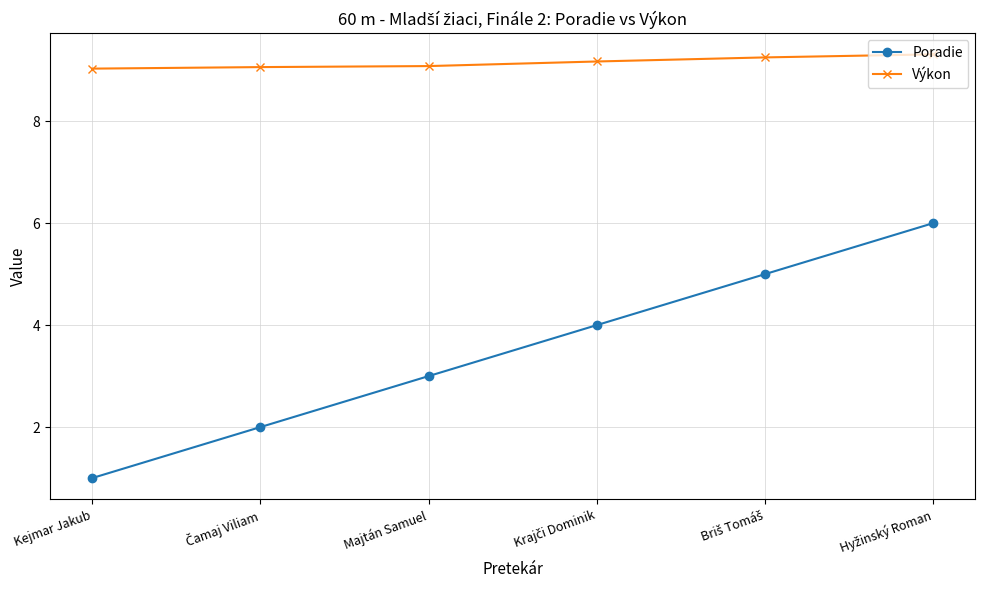

At how many categories does at least one series exceed 8?

6